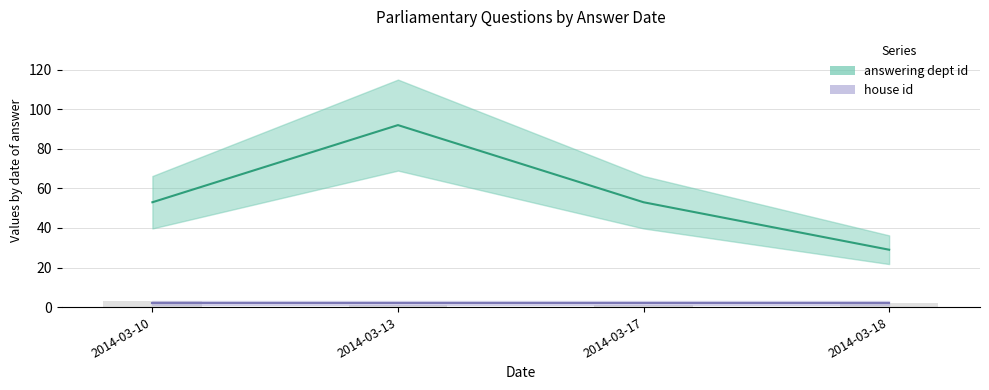

The chart shows a value of 80 at 2014-03-10. True or false?

False